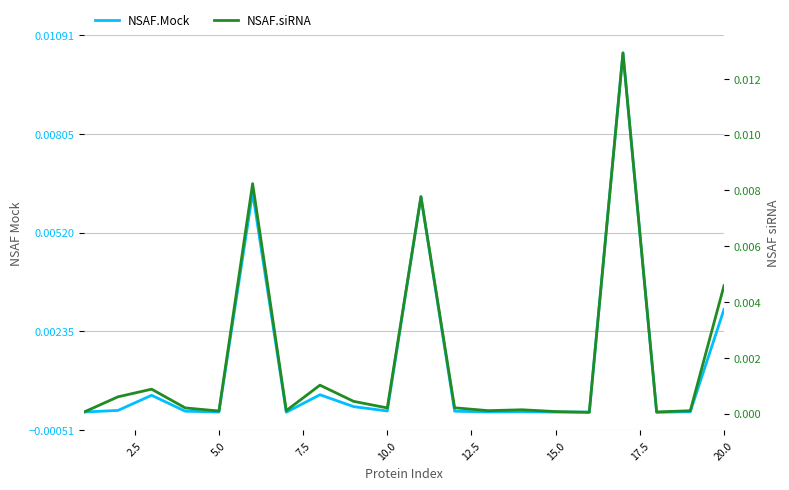

True or false: NSAF.siRNA and NSAF.Mock cross at least once.

False